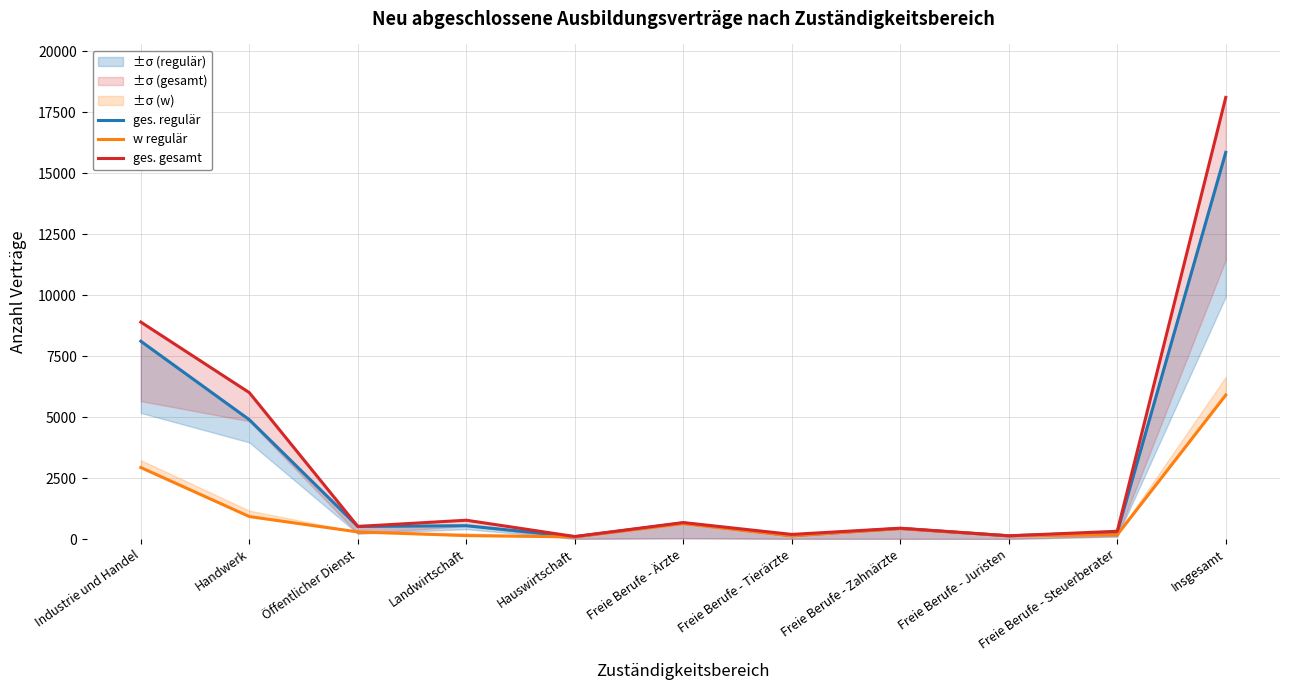

Reading left to right, what are all the values shown in this chart?

ges. regulär: Industrie und Handel=8106	Handwerk=4890	Öffentlicher Dienst=516	Landwirtschaft=546	Hauswirtschaft=96	Freie Berufe - Ärzte=657	Freie Berufe - Tierärzte=138	Freie Berufe - Zahnärzte=435	Freie Berufe - Juristen=132	Freie Berufe - Steuerberater=273	Insgesamt=15846
w regulär: Industrie und Handel=2931	Handwerk=921	Öffentlicher Dienst=291	Landwirtschaft=141	Hauswirtschaft=87	Freie Berufe - Ärzte=630	Freie Berufe - Tierärzte=129	Freie Berufe - Zahnärzte=426	Freie Berufe - Juristen=129	Freie Berufe - Steuerberater=174	Insgesamt=5901
ges. gesamt: Industrie und Handel=8892	Handwerk=6000	Öffentlicher Dienst=516	Landwirtschaft=771	Hauswirtschaft=102	Freie Berufe - Ärzte=675	Freie Berufe - Tierärzte=189	Freie Berufe - Zahnärzte=444	Freie Berufe - Juristen=132	Freie Berufe - Steuerberater=318	Insgesamt=18099